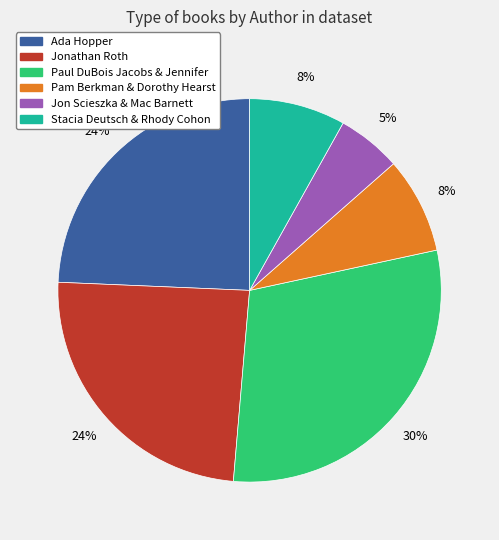

Does any single category account for the majority?

No